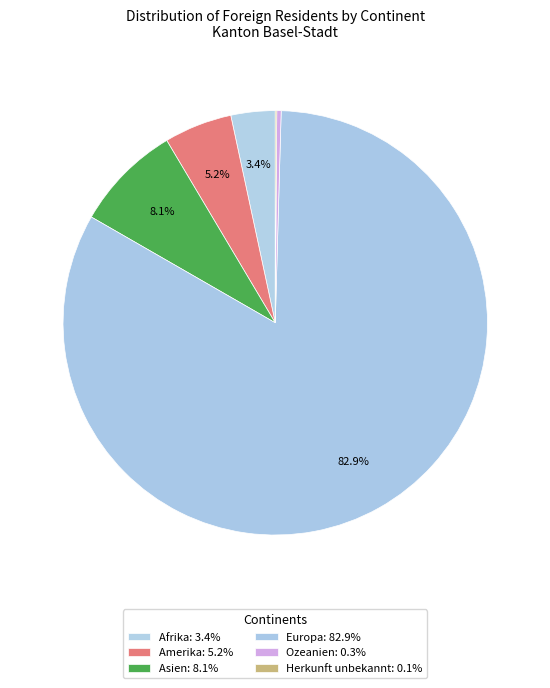

What portion of the pie excludes Amerika?

94.8%